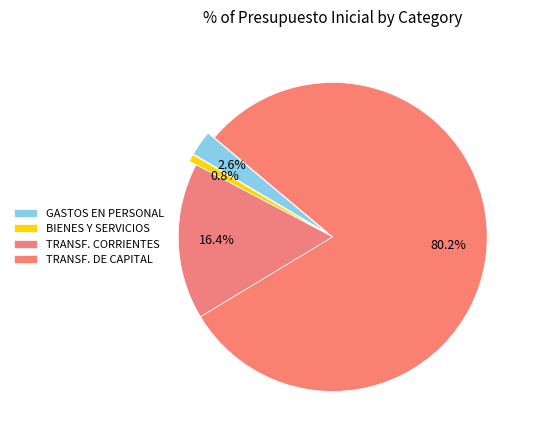

Which slice is the largest?

TRANSFERENCIAS DE CAPITAL